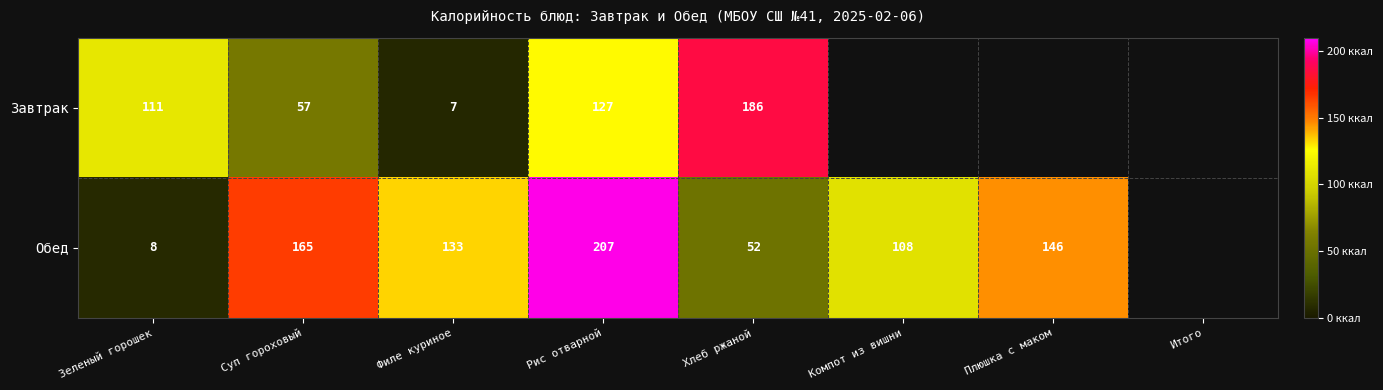

Is it true that Обед equals 86.8 at Рис отварной?

False